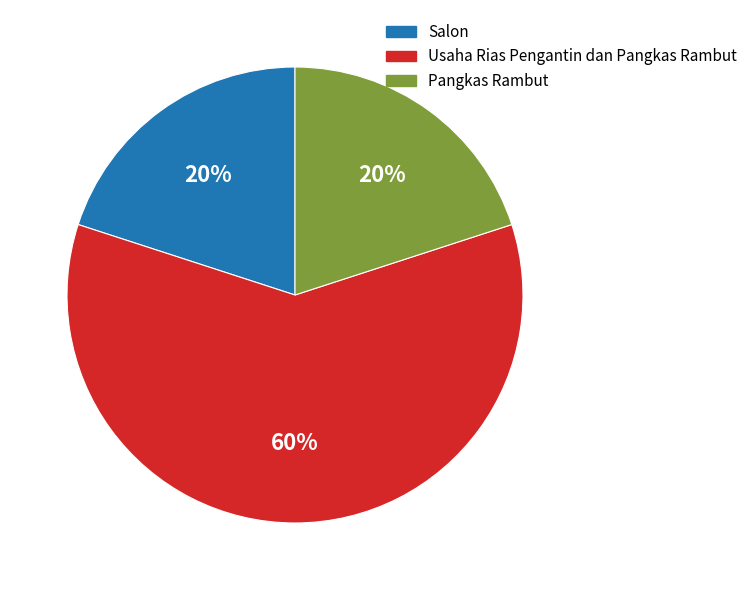

To the nearest percent, what is the combined percentage of Salon and Pangkas Rambut?

40%